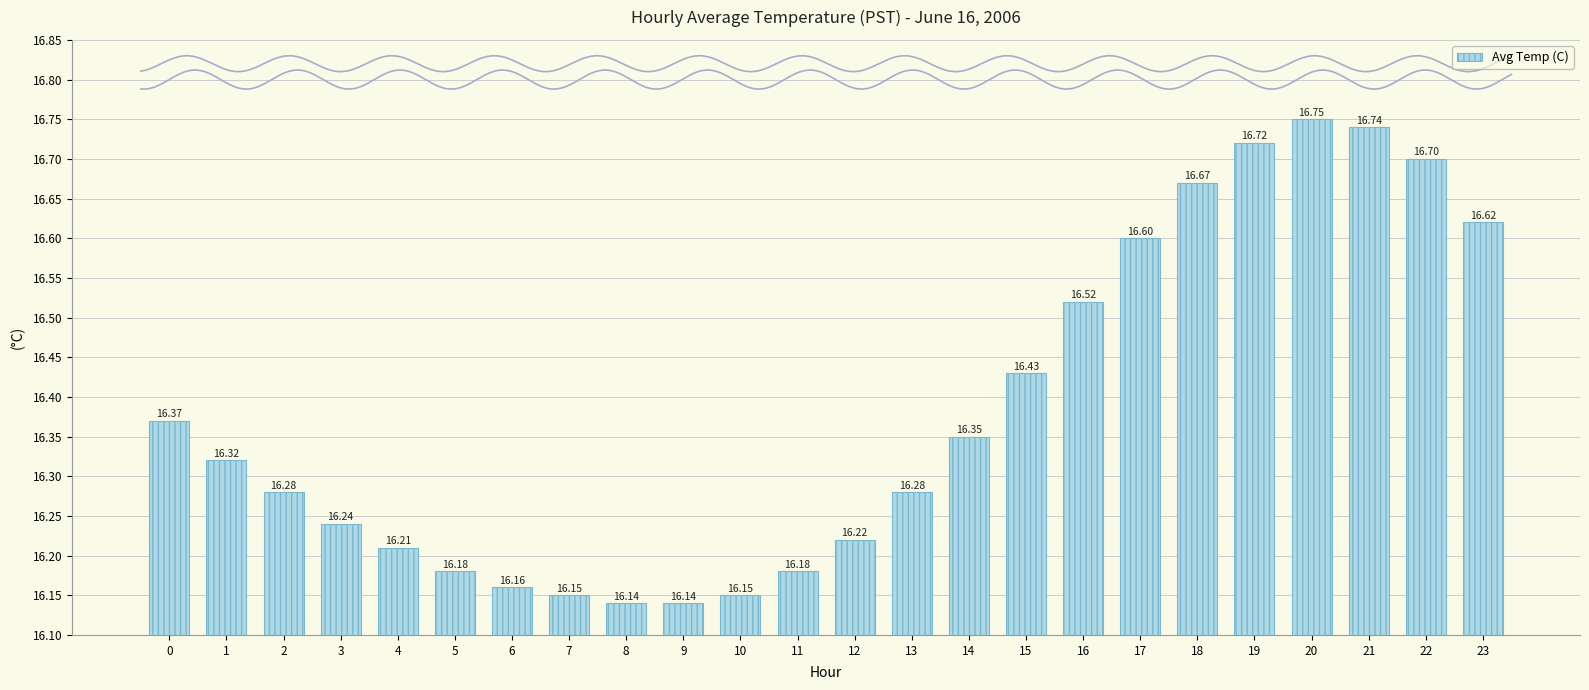

Rank the categories by value from lowest to highest.

8, 9, 7, 10, 6, 5, 11, 4, 12, 3, 2, 13, 1, 14, 0, 15, 16, 17, 23, 18, 22, 19, 21, 20